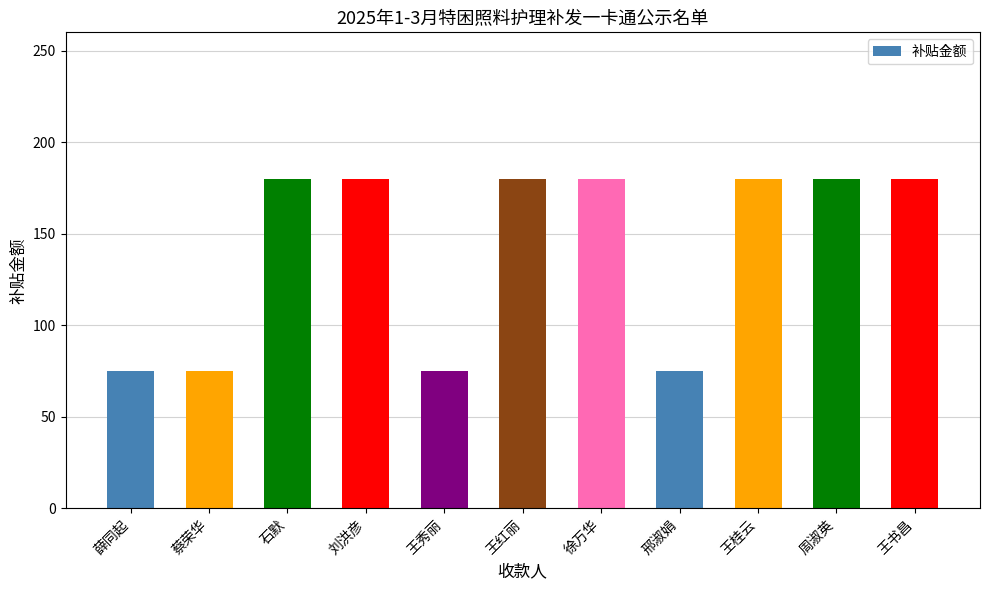

What is the smallest value displayed?

75